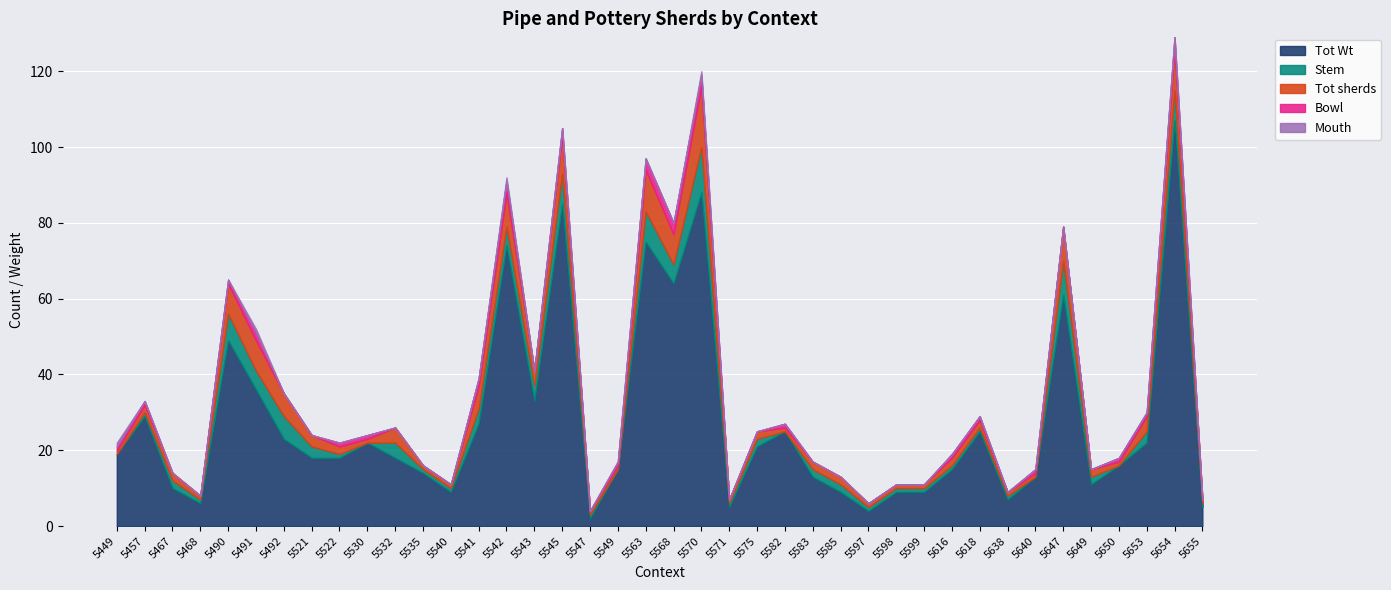

What is the value of the Tot sherds point at the 24th from the left?

2